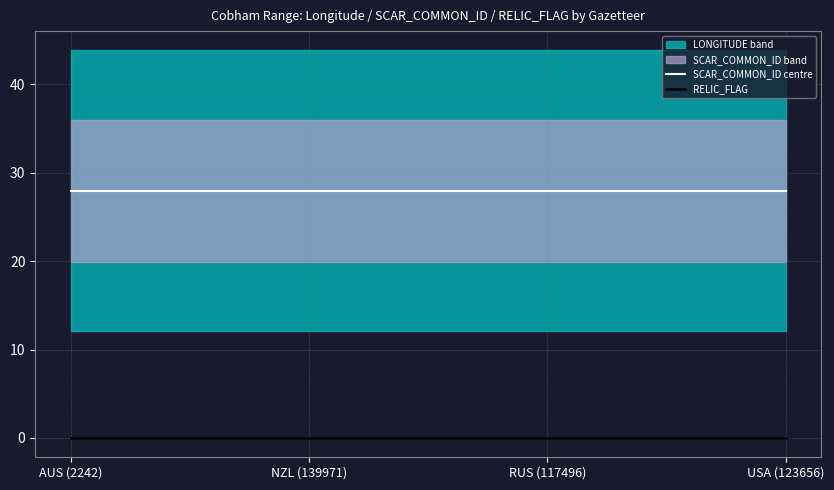

Is the value of SCAR_COMMON_ID centre at USA (123656) greater than the value of RELIC_FLAG at USA (123656)?

Yes